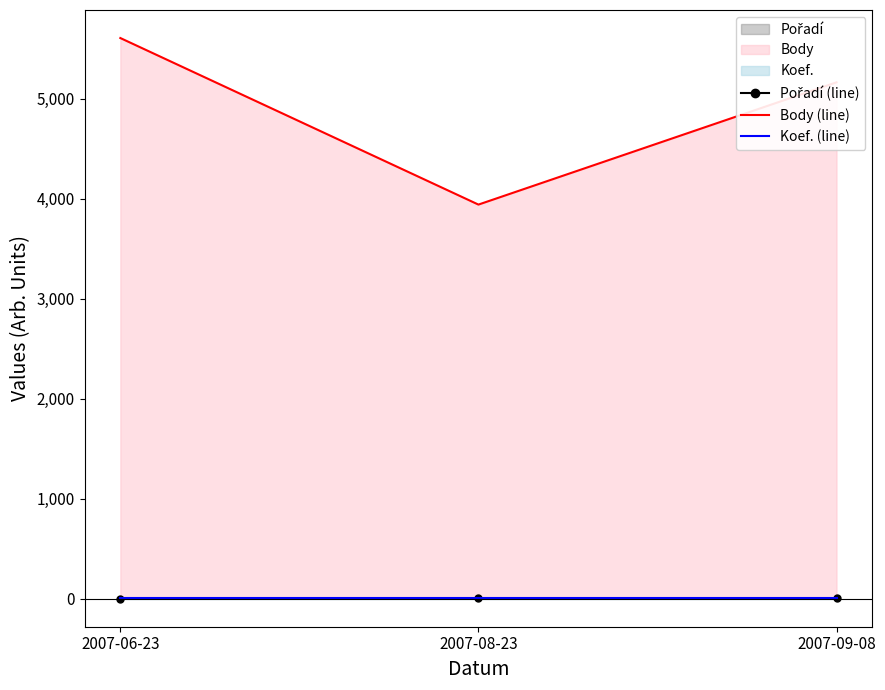

The value of Koef. (line) at 2007-09-08 is 4. True or false?

True